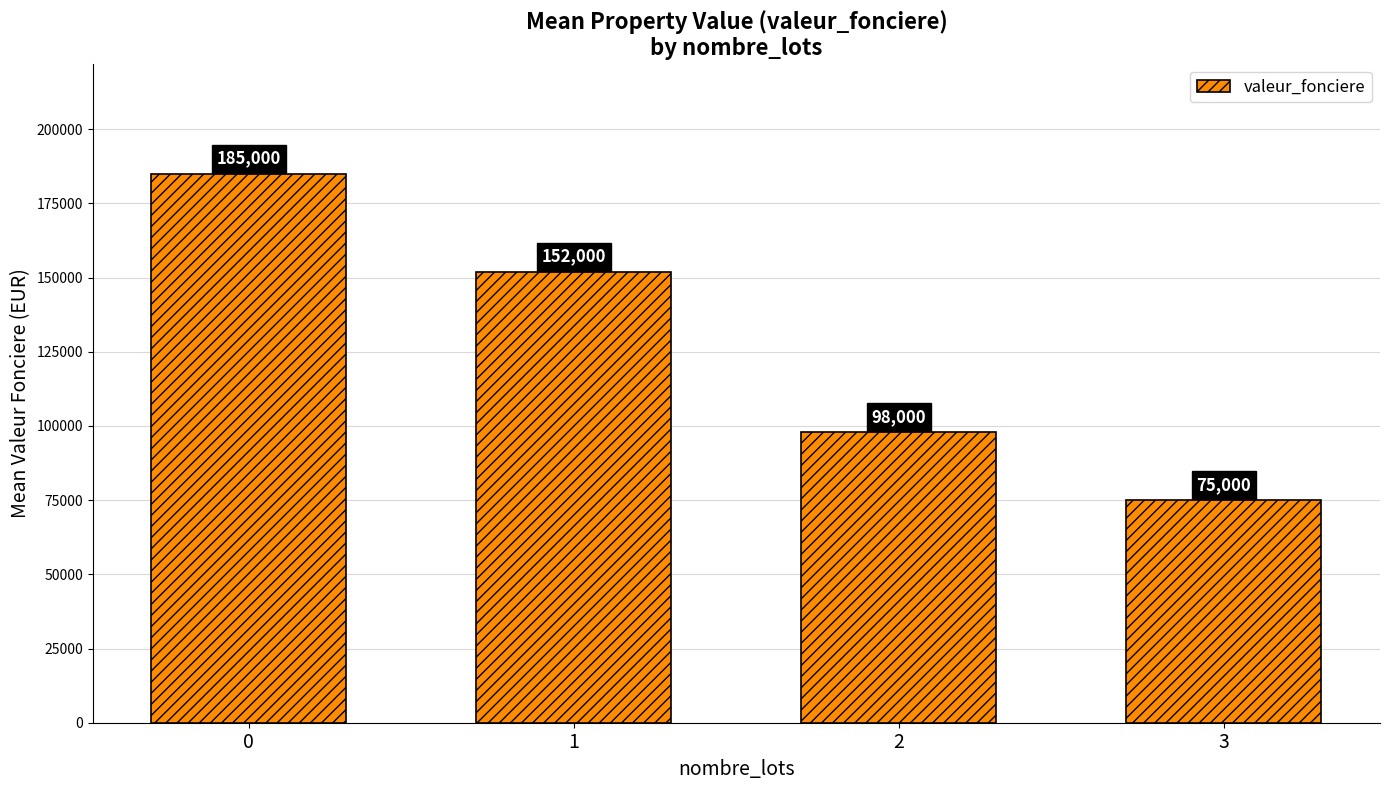

How many data points are less than 152000?

2